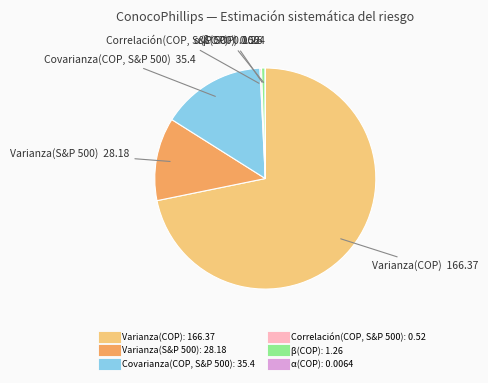

Between β(COP) and Varianza(COP), which is larger?

Varianza(COP)